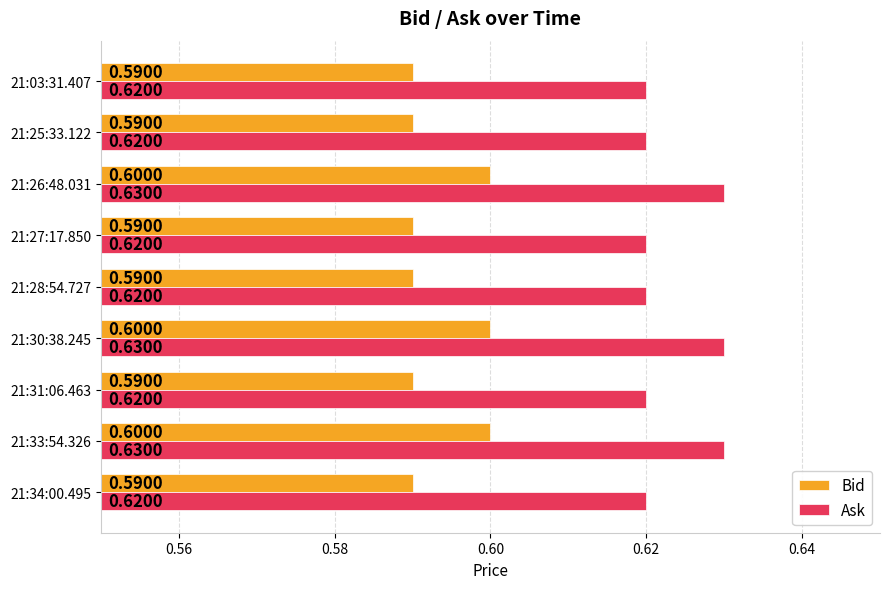

Which series has the largest total across all categories?

Ask